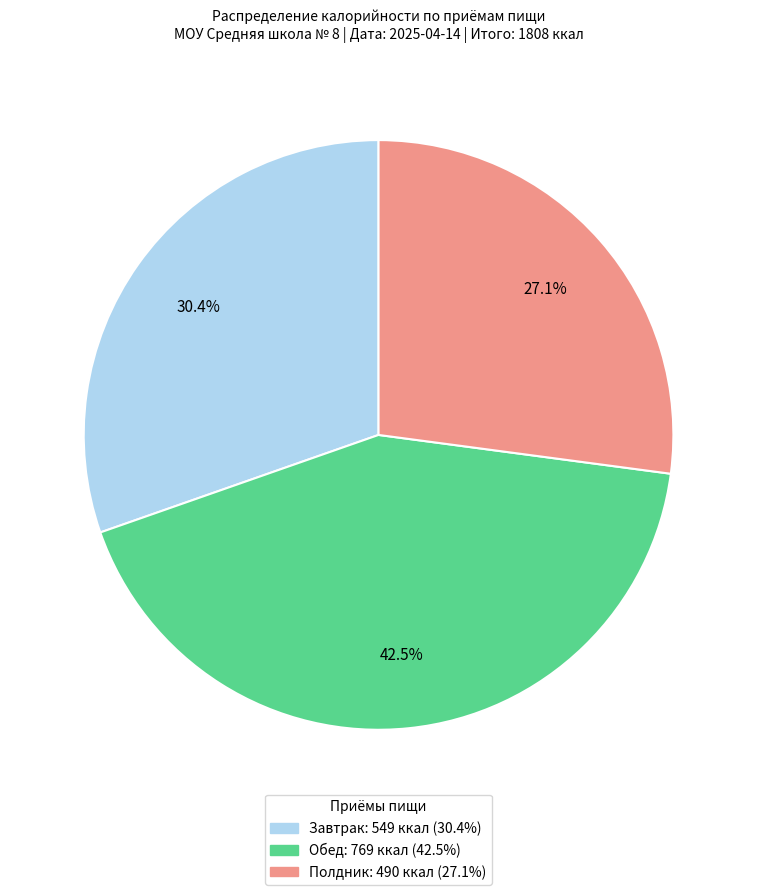

The Полдник slice represents 18% of the pie. True or false?

False